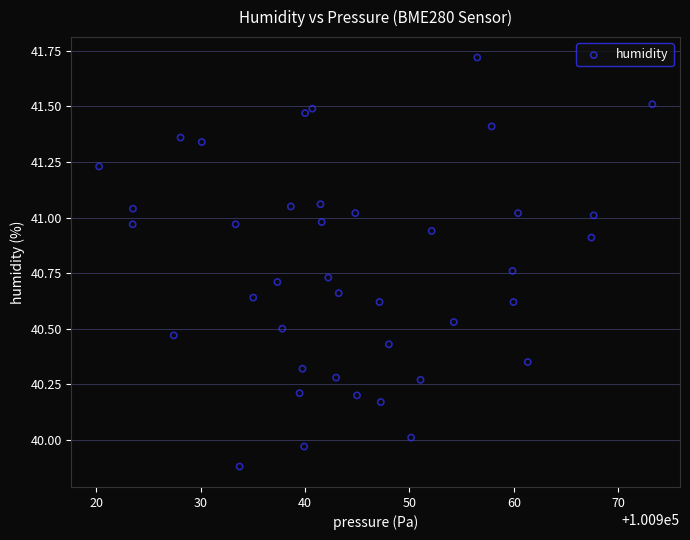

What is the range of X values (max minus min)?

53.0